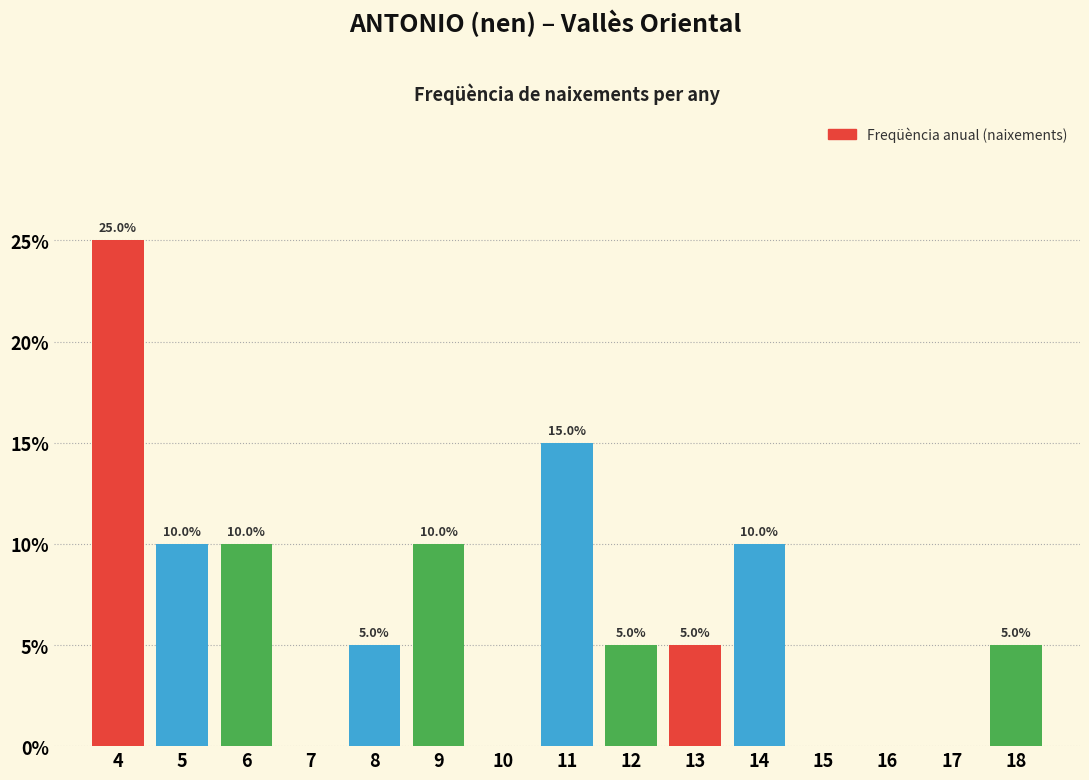

Which range on the x-axis has the tallest bar?

3.5 to 4.5